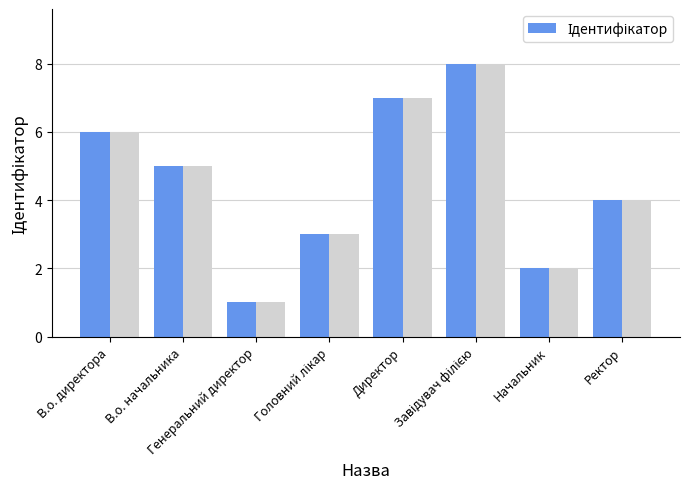

What is the change in value from В.о. директора to Завідувач філією?

+2